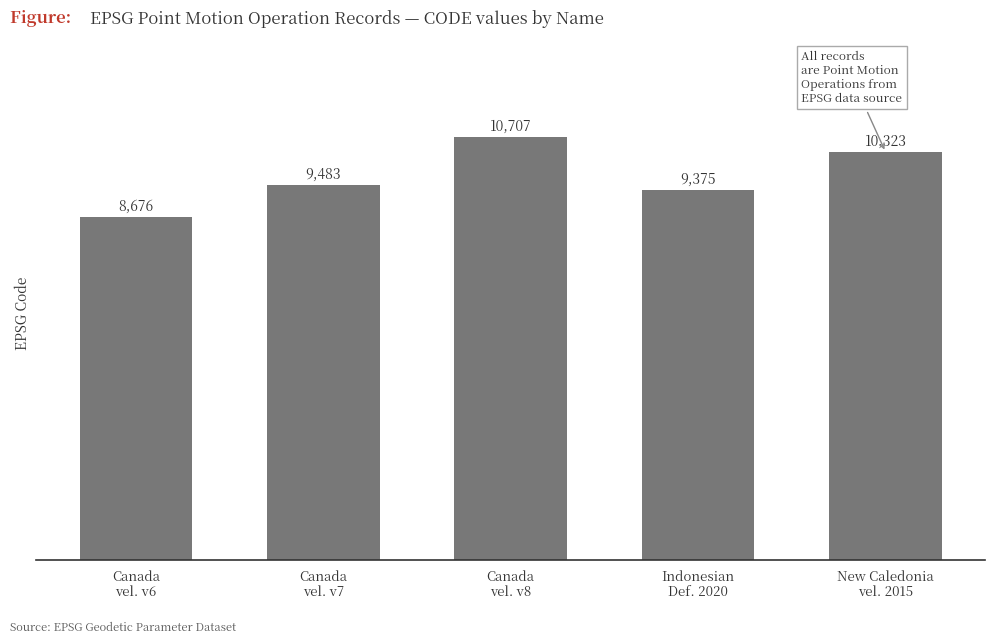

List the labels in order of value, largest first.

Canada
vel. v8, New Caledonia
vel. 2015, Canada
vel. v7, Indonesian
Def. 2020, Canada
vel. v6